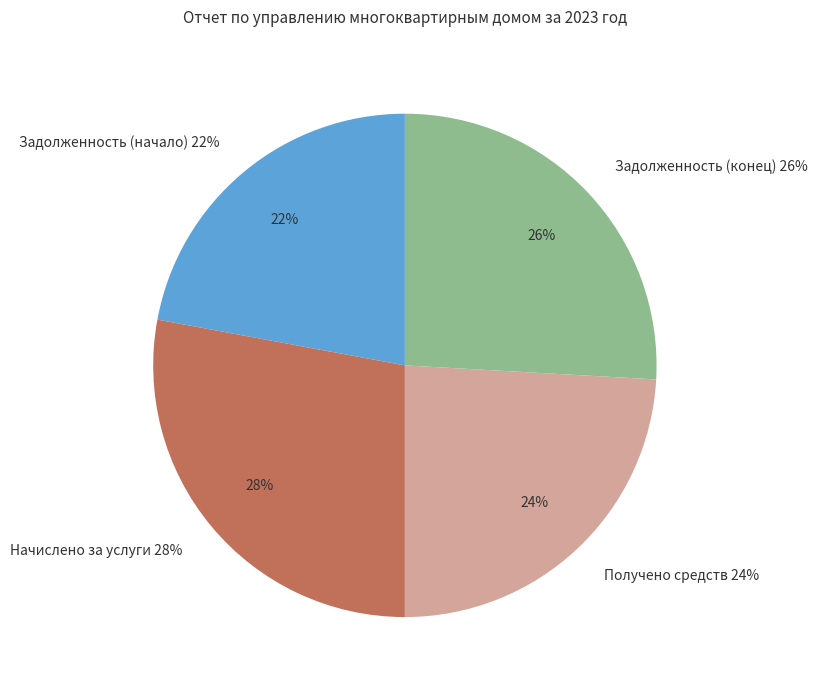

The Получено денежных средств, руб. slice represents 17% of the pie. True or false?

False